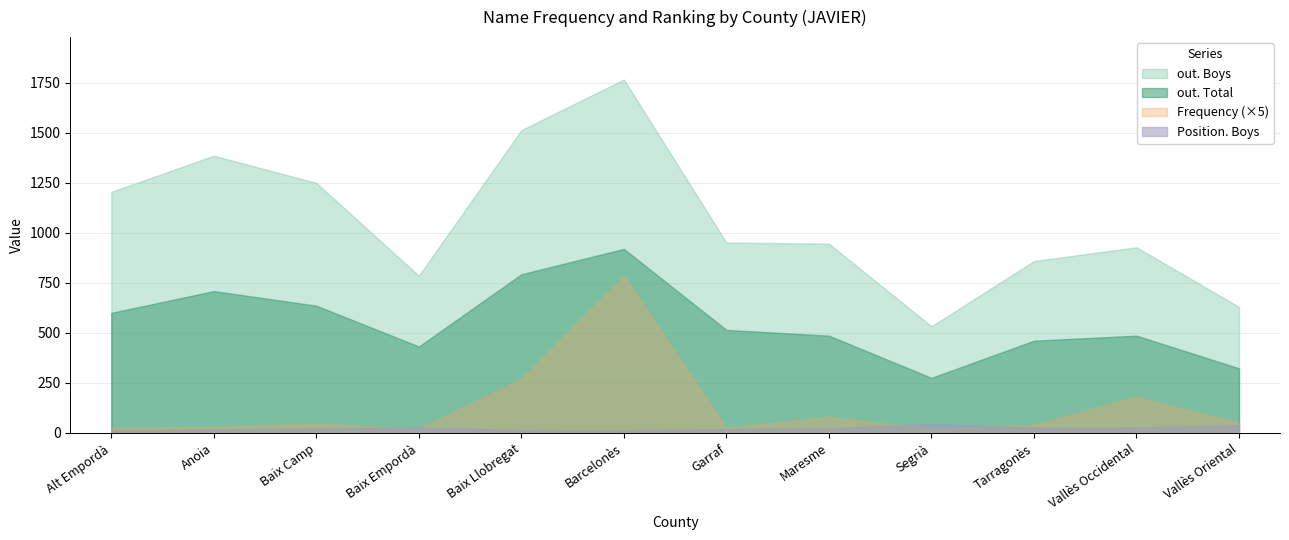

What is the greatest value displayed?

1767